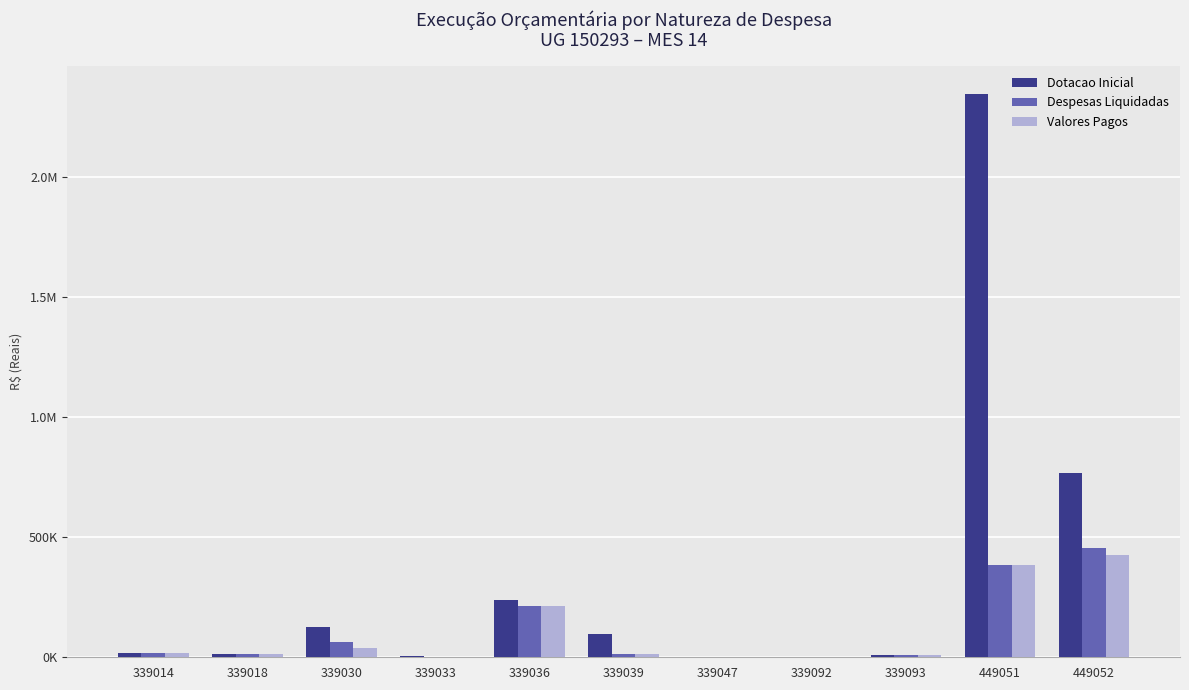

What are all the series names shown in the legend?

Dotacao Inicial, Despesas Liquidadas, Valores Pagos